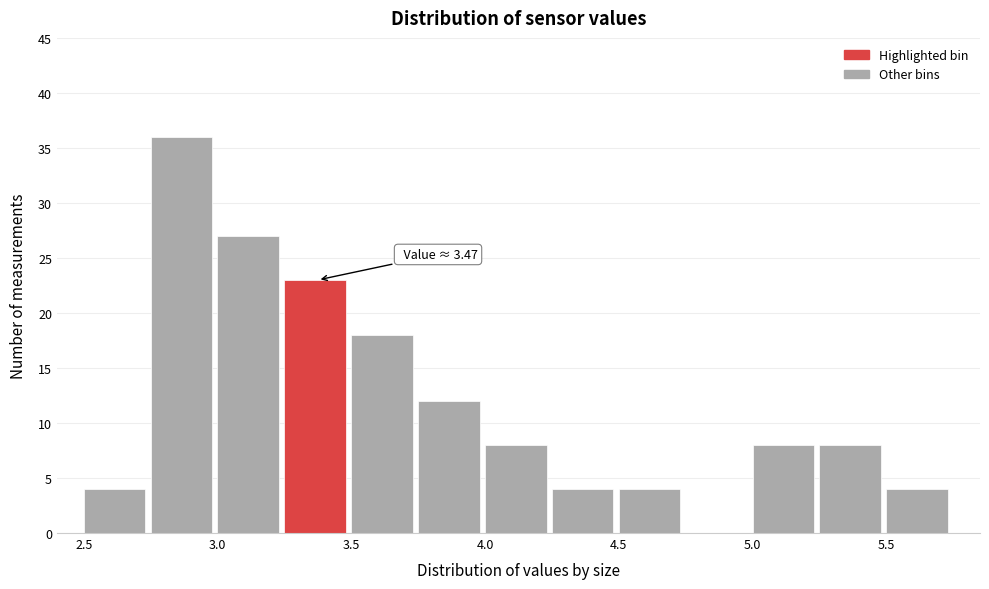

Which range on the x-axis has the tallest bar?

2.75 to 3.00